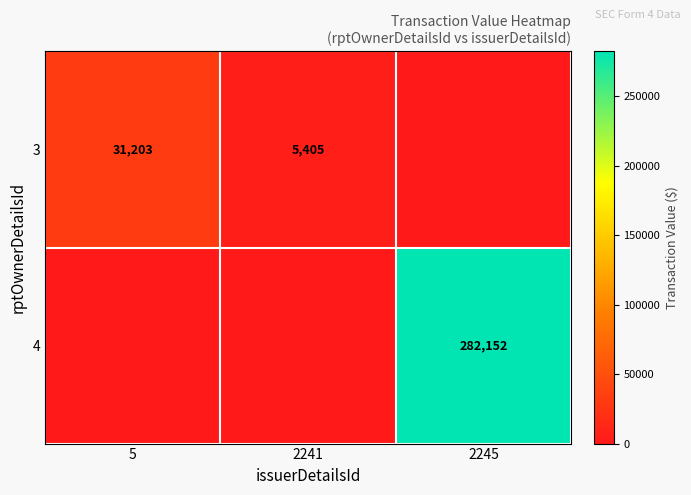

Is it true that 3 equals 46847 at 5?

False